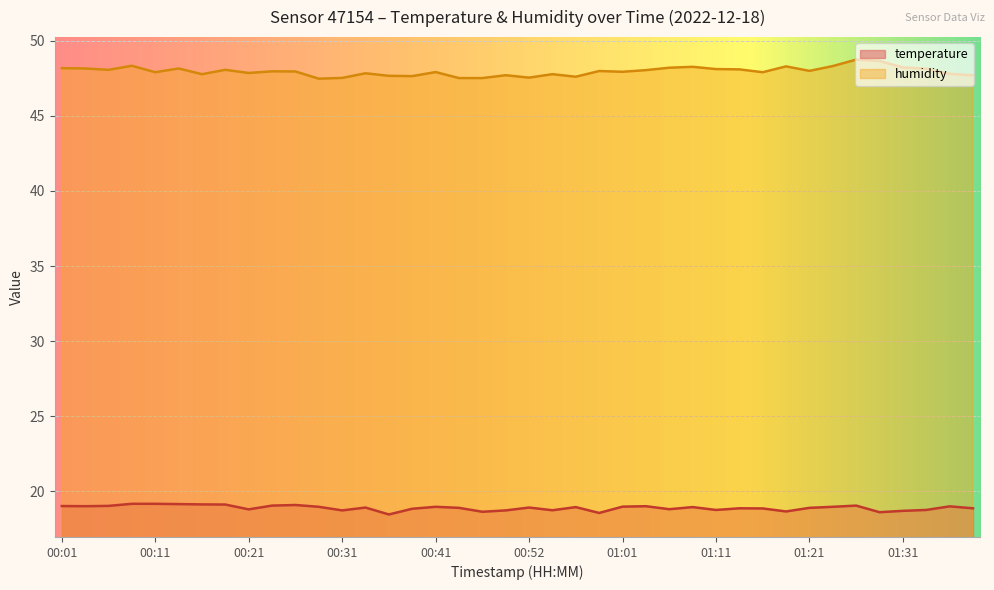

What are all the series names shown in the legend?

temperature, humidity